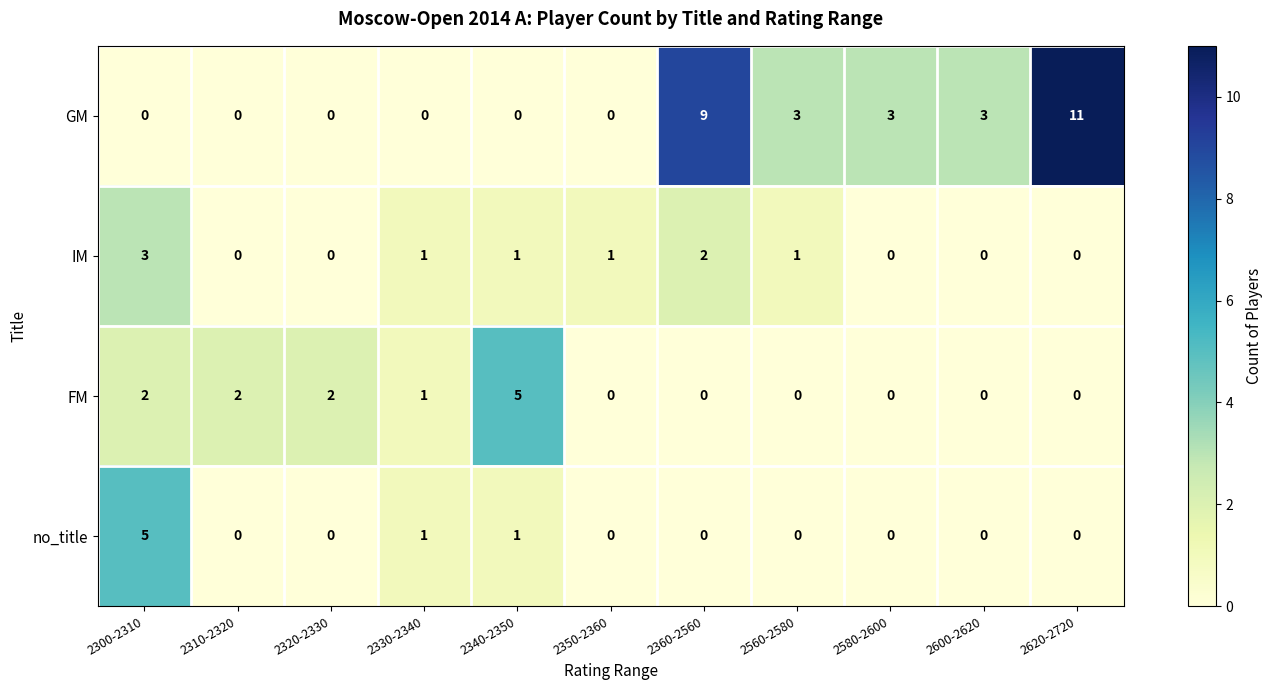

What is the difference between the maximum and minimum values in the FM series?

5